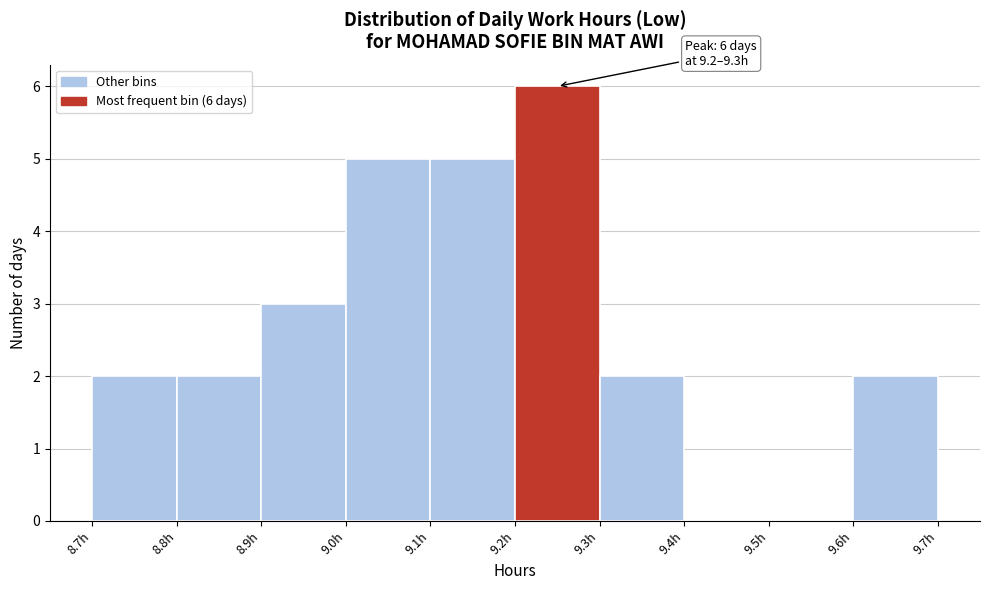

Which range on the x-axis has the tallest bar?

9.205 to 9.304